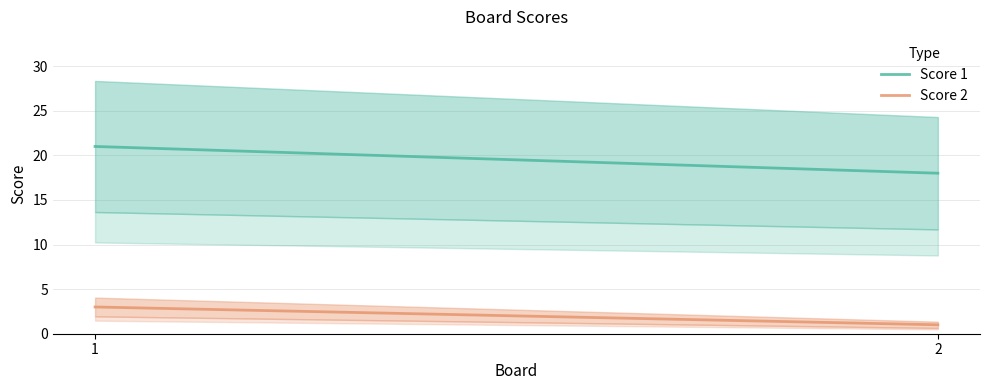

What is the minimum value shown in the chart?

1